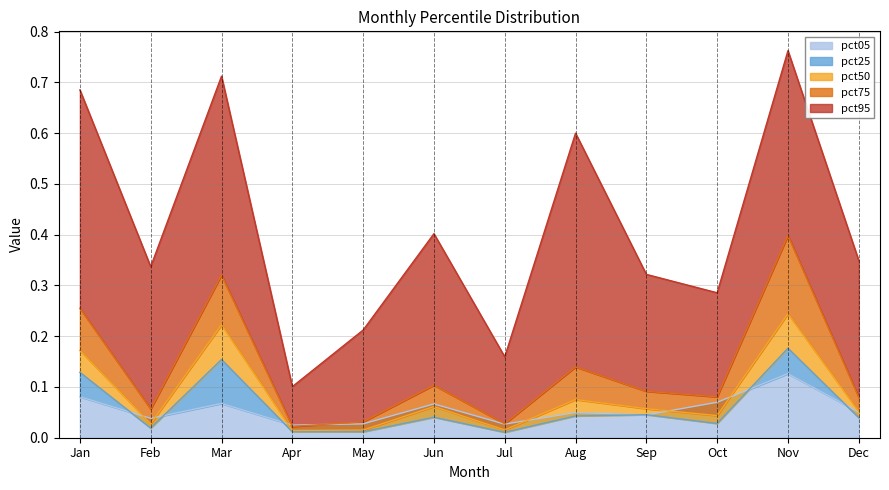

At Aug, list the series in order from smallest to largest.

pct25, pct05, pct50, pct75, pct95